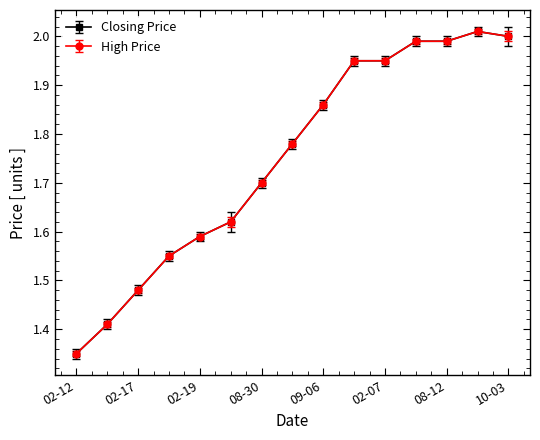

Does the chart have visible grid lines?

No